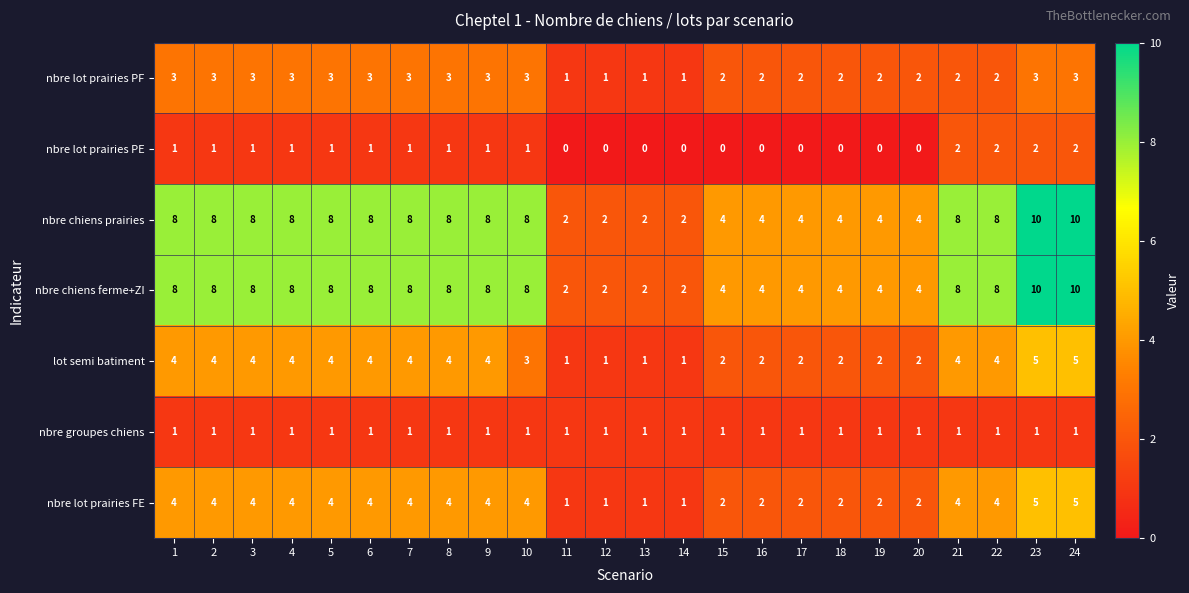

The nbre lot prairies PF series shows 5 at 9. True or false?

False